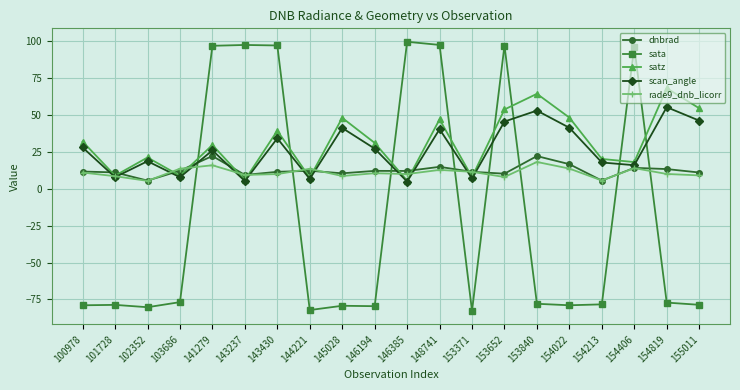

What is the value of the dnbrad point at the 17th from the left?

5.5